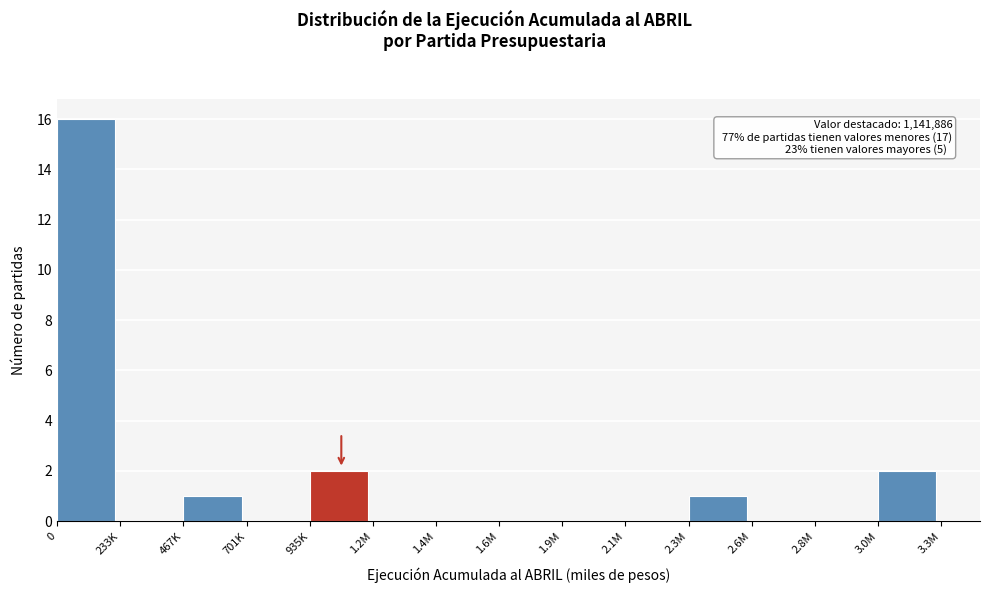

Reading right to left, what are all the values shown in this chart?

3.0M=2	2.8M=0	2.6M=0	2.3M=1	2.1M=0	1.9M=0	1.6M=0	1.4M=0	1.2M=0	935K=2	701K=0	467K=1	233K=0	0=16